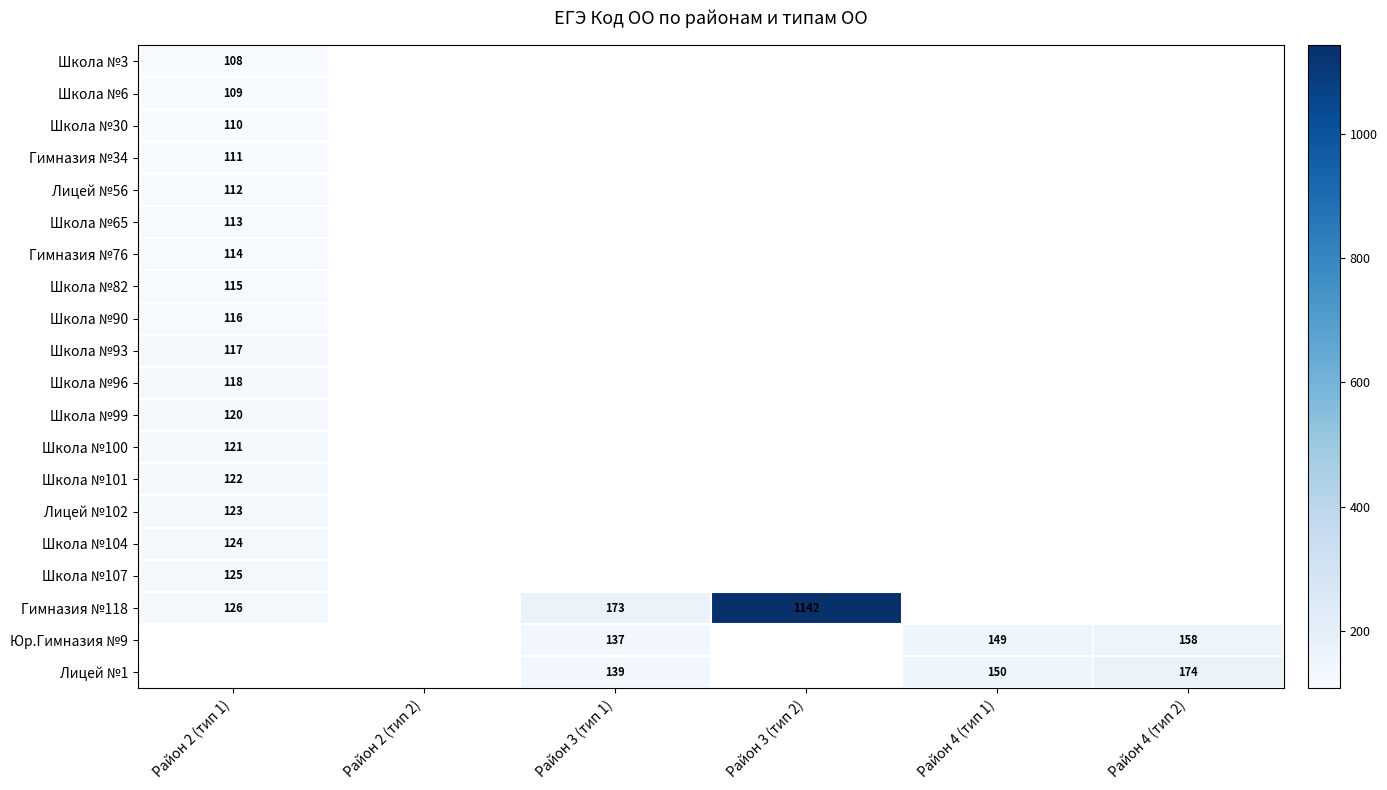

True or false: Школа №82 has a value of 206 at Район 2 (тип 1).

False